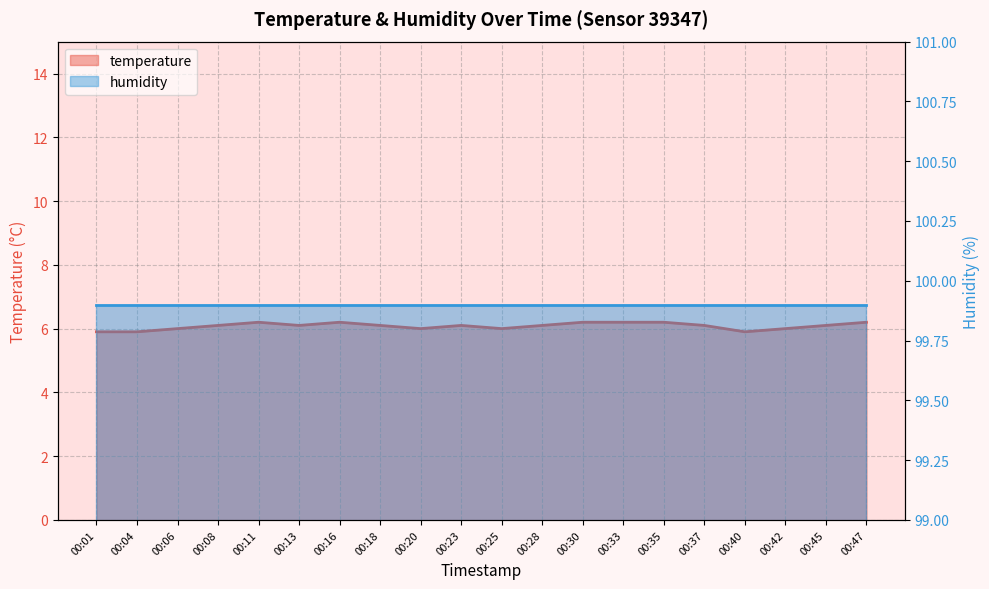

How many data points are above 6?

13